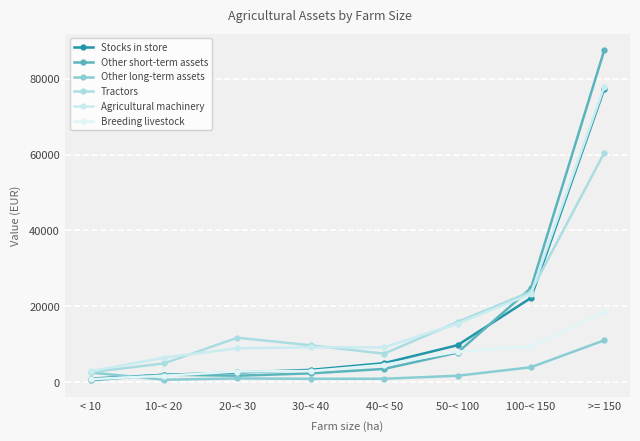

What is the difference between the maximum and second lowest values in the Other long-term assets series?

10151